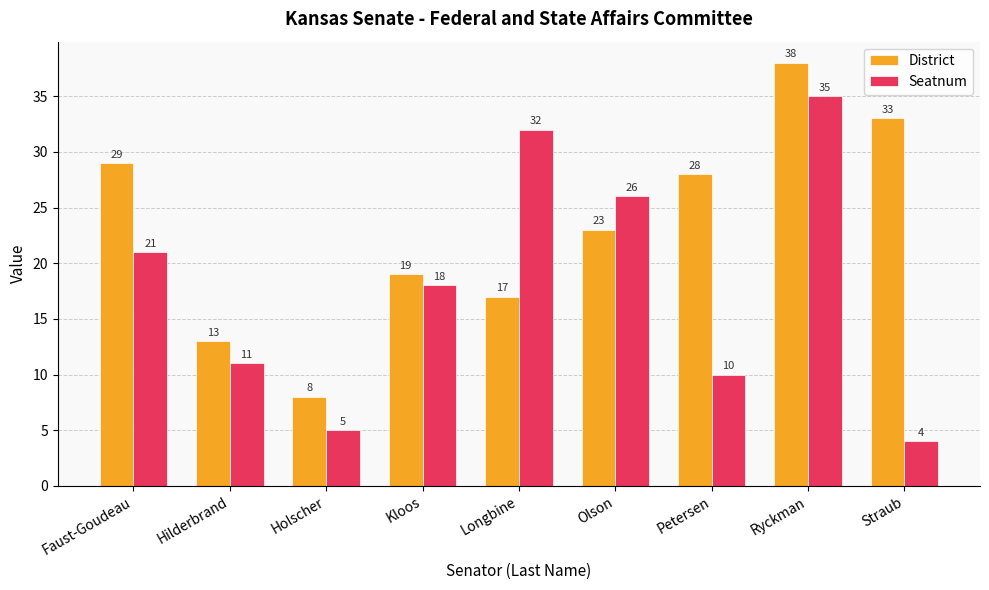

Are the bars grouped side by side (vs. stacked)?

Yes